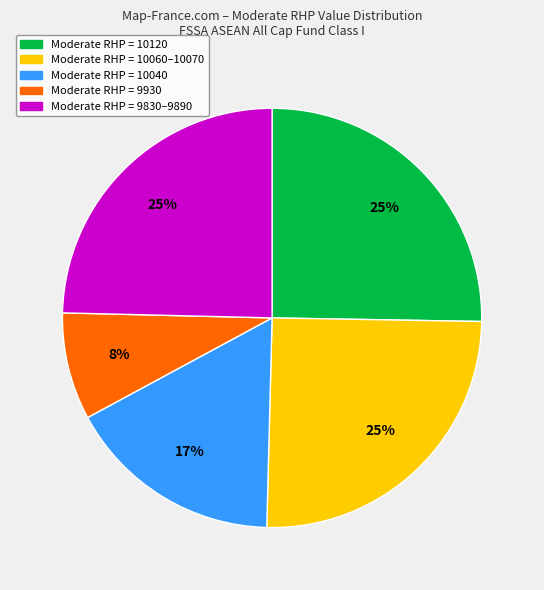

Is there any slice that represents more than half of the pie?

No